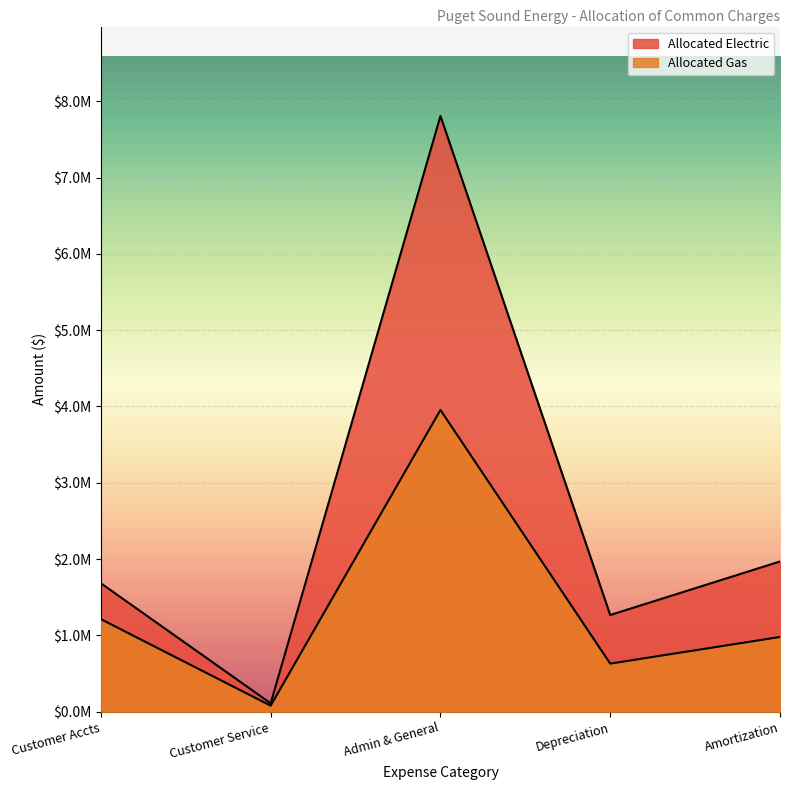

True or false: Allocated Electric and Allocated Gas cross at least once.

False